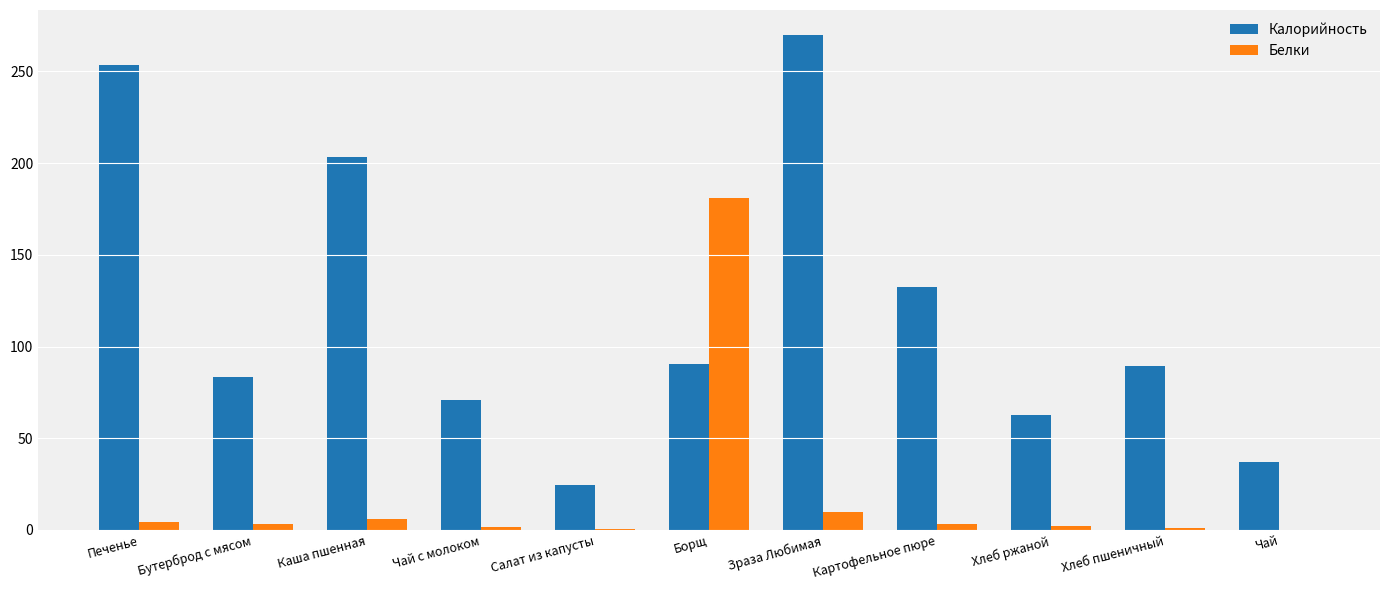

Is it true that Калорийность equals 203.5 at Каша пшенная?

True